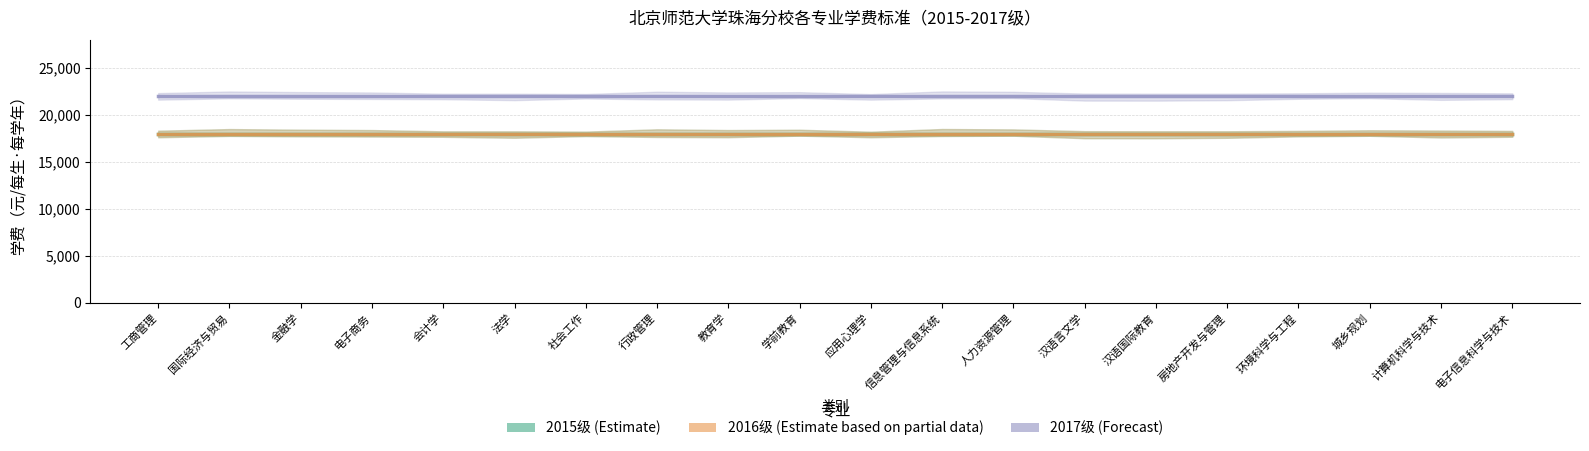

Is it true that 2017级 (Forecast) equals 22000 at 汉语言文学?

True